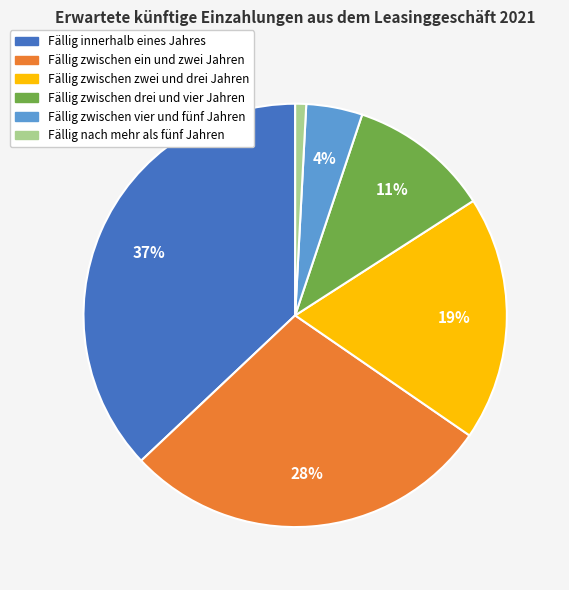

How many slices are in this pie chart?

6